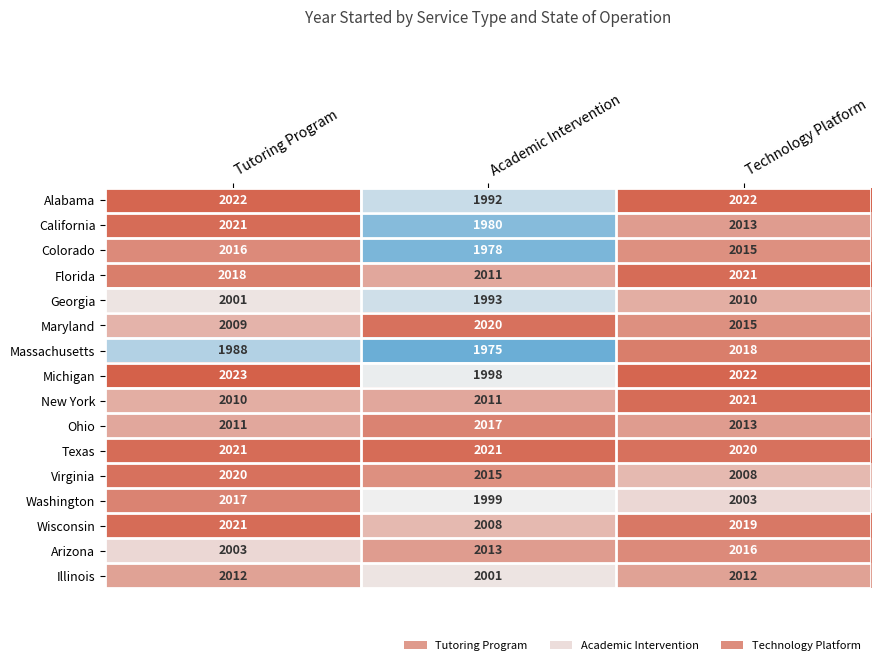

Which series has the widest spread of values?

Massachusetts